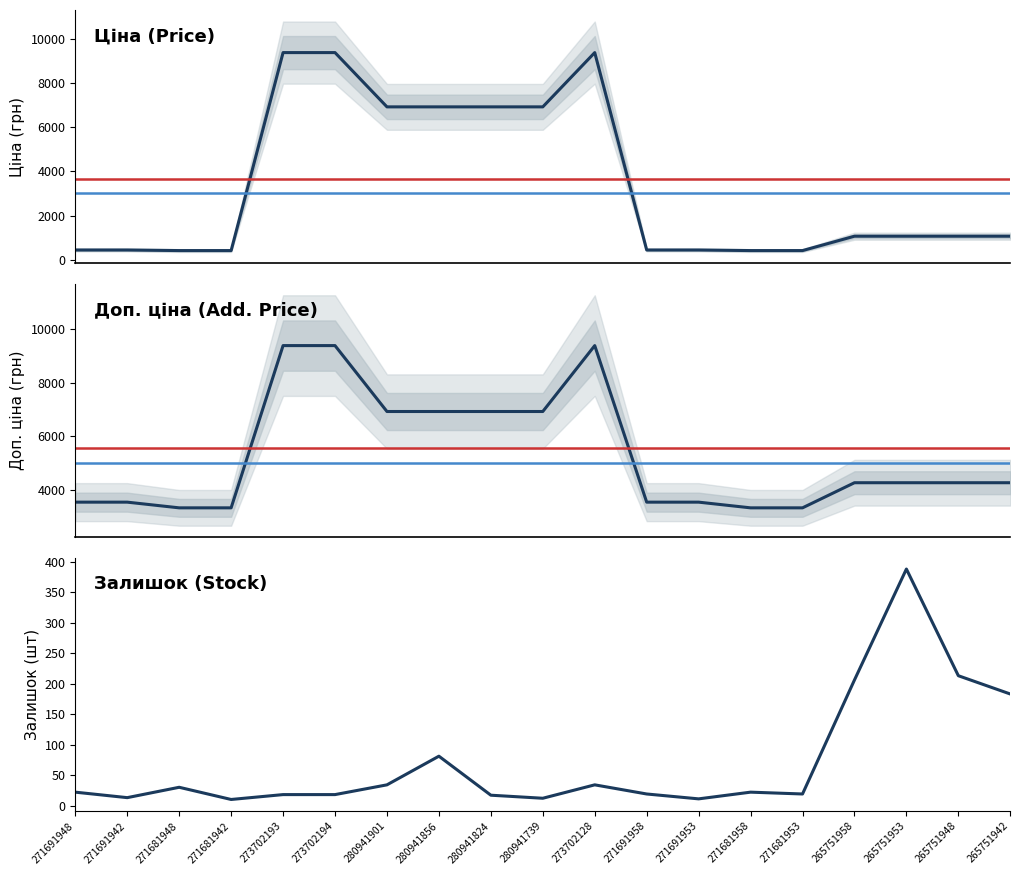

What is the label of the 11th point from the left?

273702128